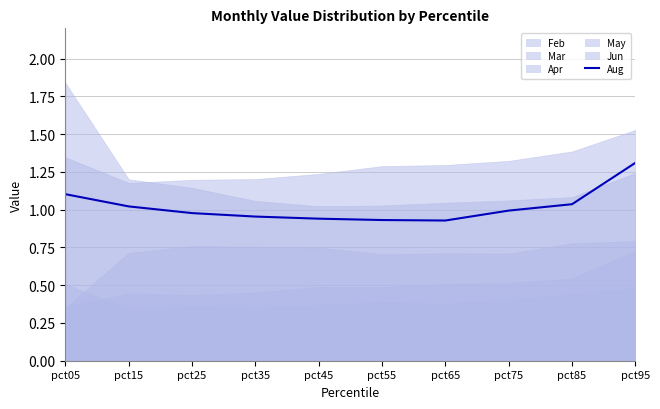

Approximately how many times larger is the value at pct25 compared to pct85?

0.9